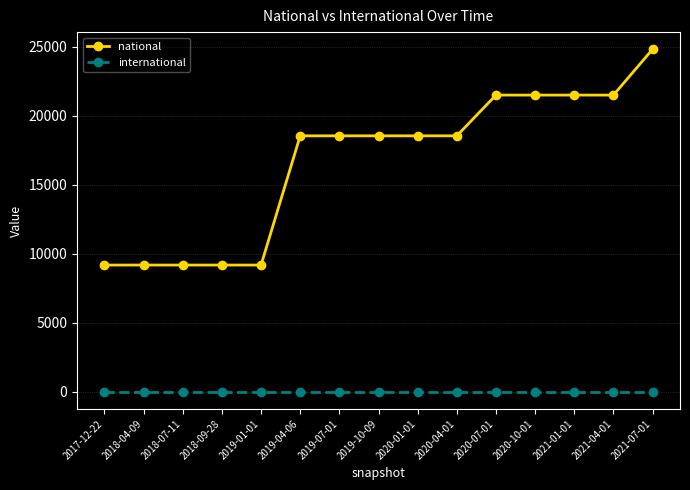

Rank the series at 2020-10-01 from lowest to highest value.

international, national